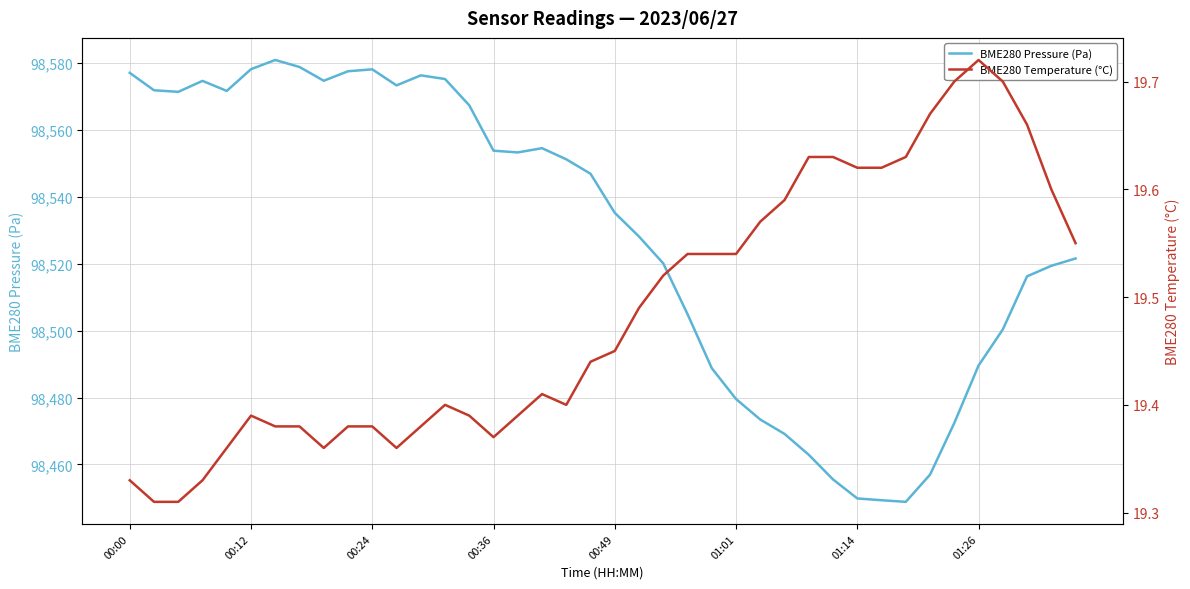

Which series has the largest total across all categories?

BME280 Pressure (Pa)